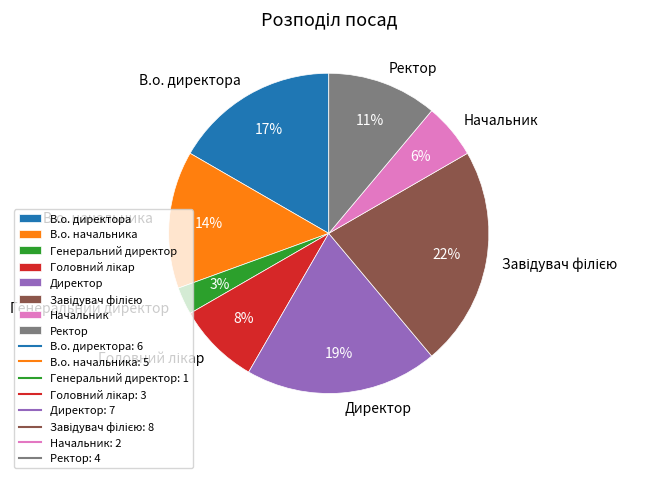

Between Генеральний директор and Ректор, which is larger?

Ректор